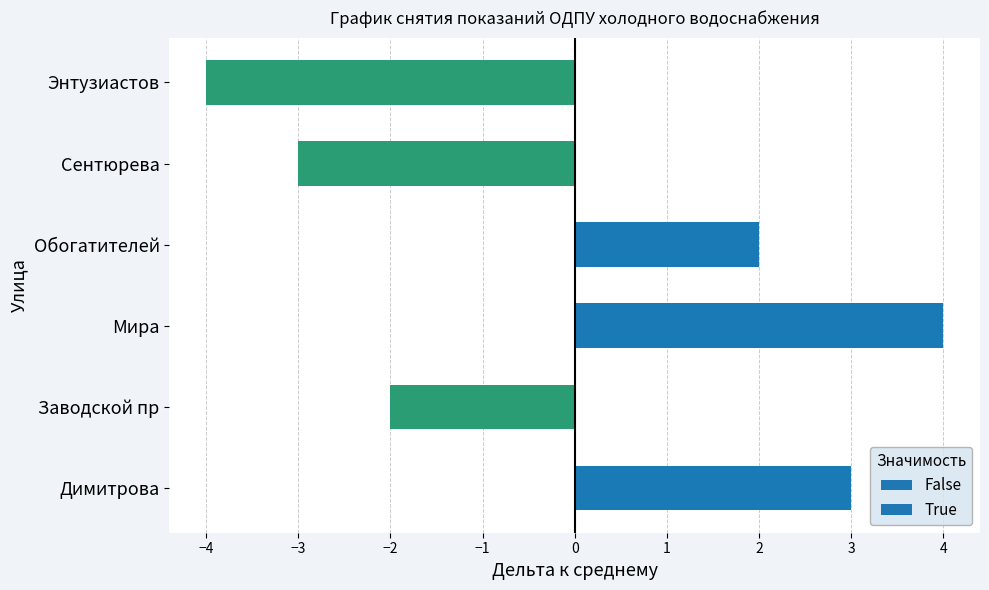

What is the change in value from Заводской пр to Энтузиастов?

-2